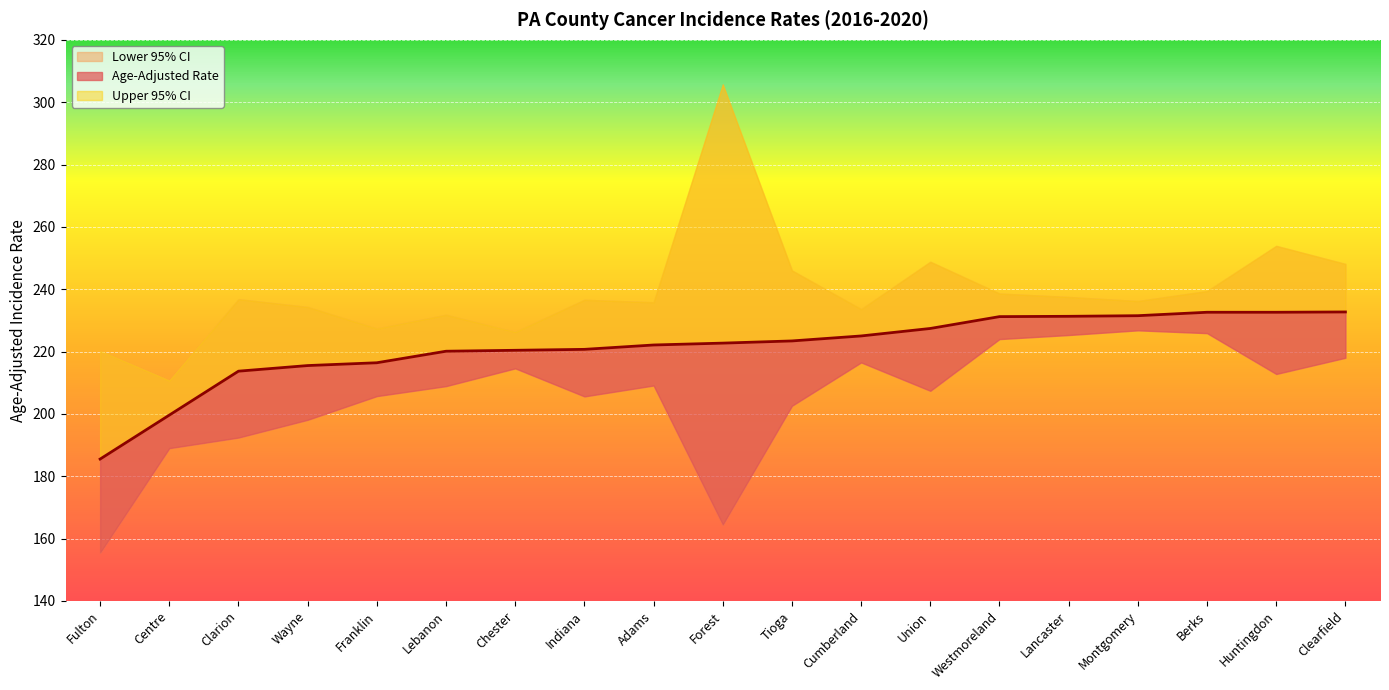

Rank the series by their average value, from highest to lowest.

Upper 95% CI, Age-Adjusted Rate, Lower 95% CI